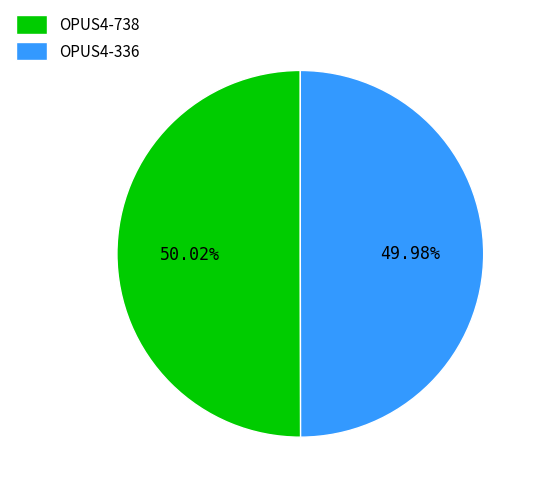

Approximately how many times larger is the value at OPUS4-738 compared to OPUS4-336?

1.0